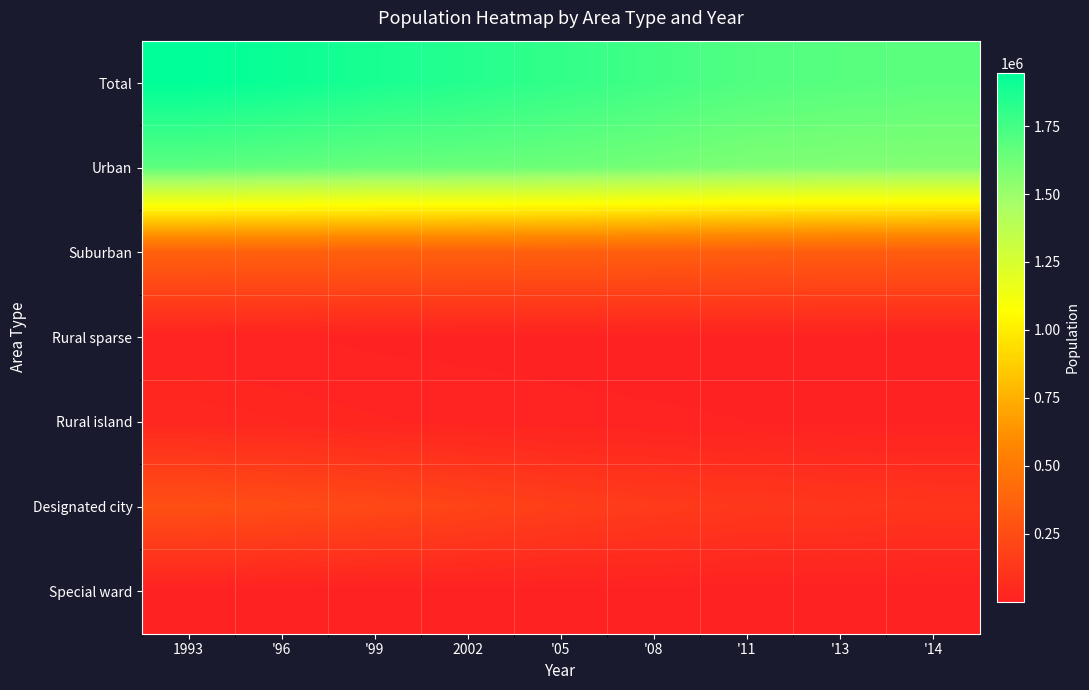

What is the minimum value shown in the chart?

87